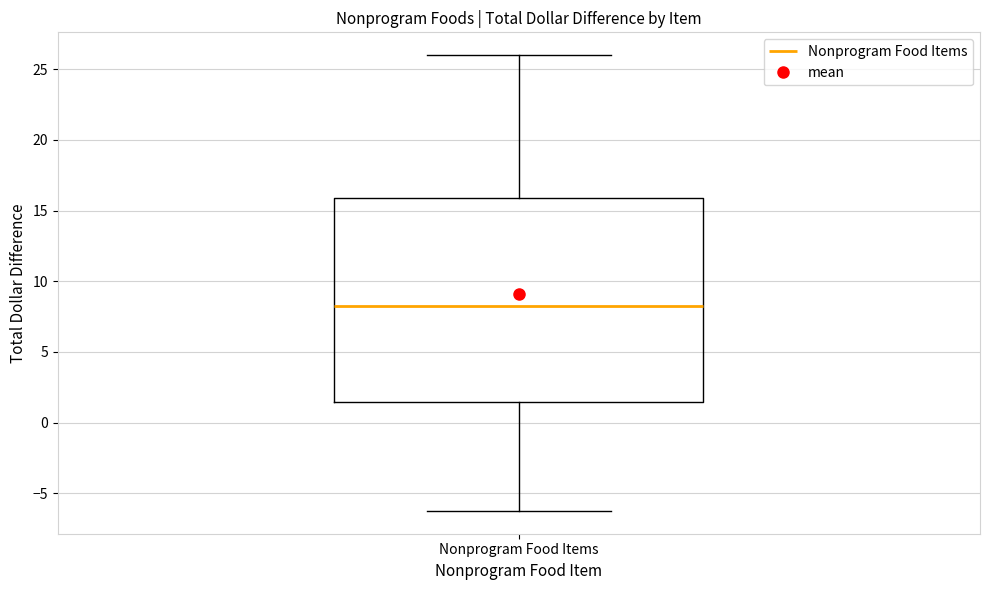

Transcribe this box plot: give where the median line is, the range the box spans, and where the two whiskers end, as read against the y-axis. The values are not printed on the chart, so give them approximately, as read against the axis.

median 8.5, box 1.5 to 16.0, whiskers -6.0 to 26.0